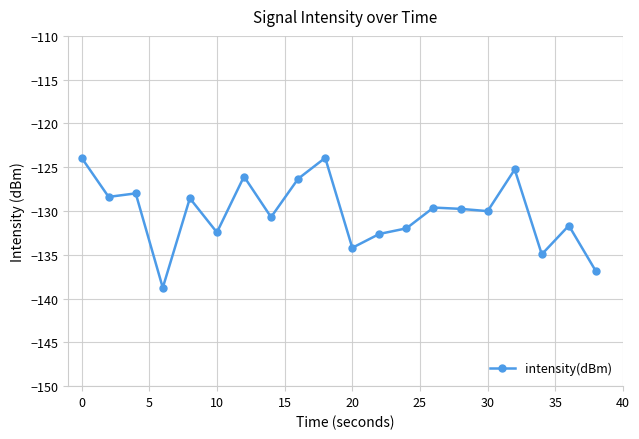

What is the smallest value displayed?

-138.8